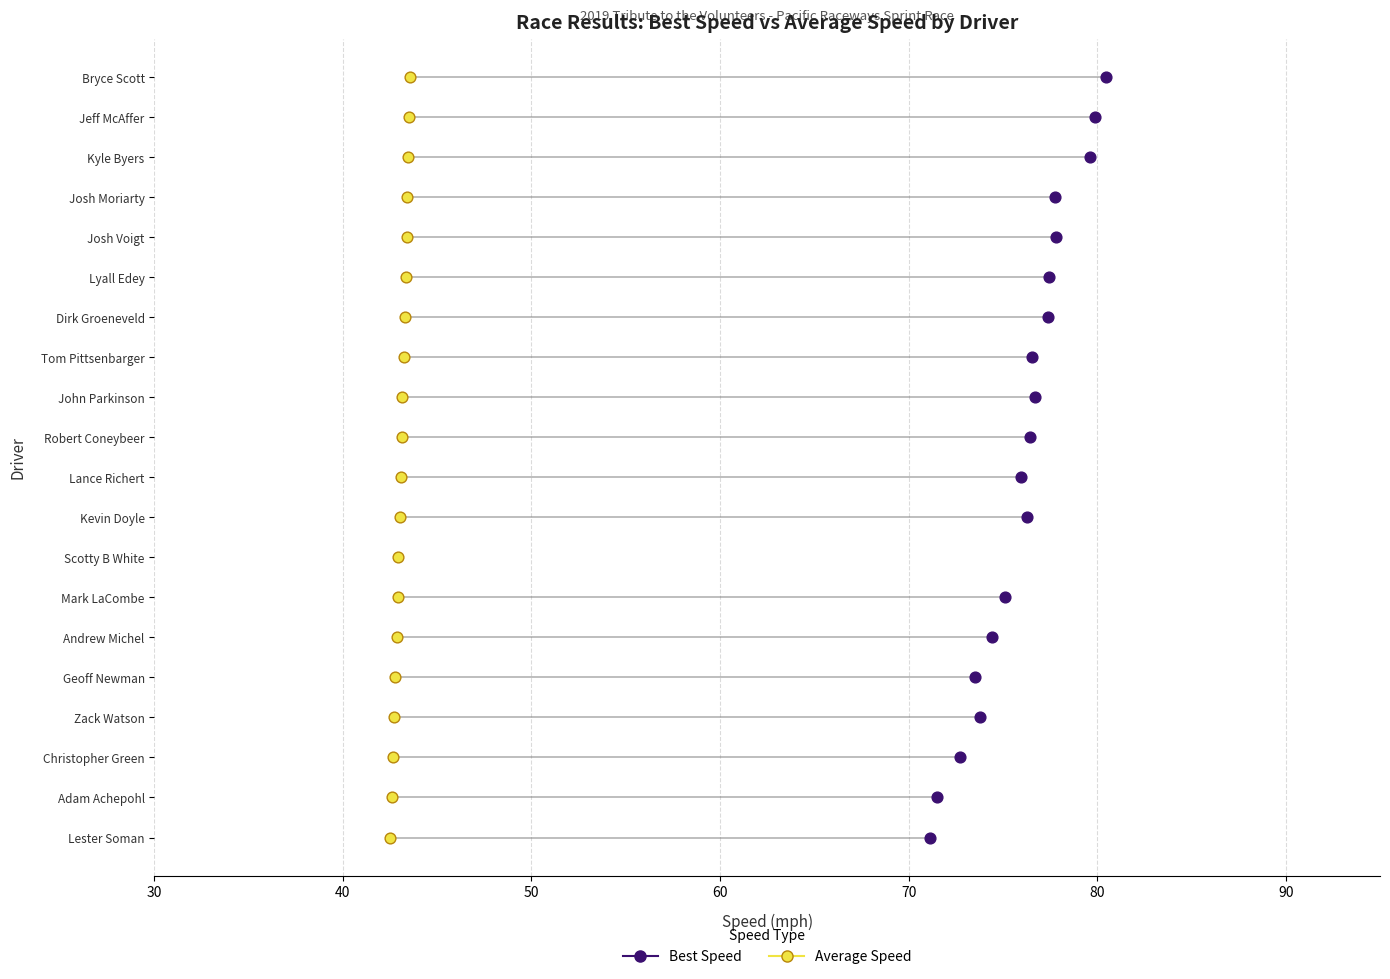

Which series has the largest total across all categories?

Best Speed